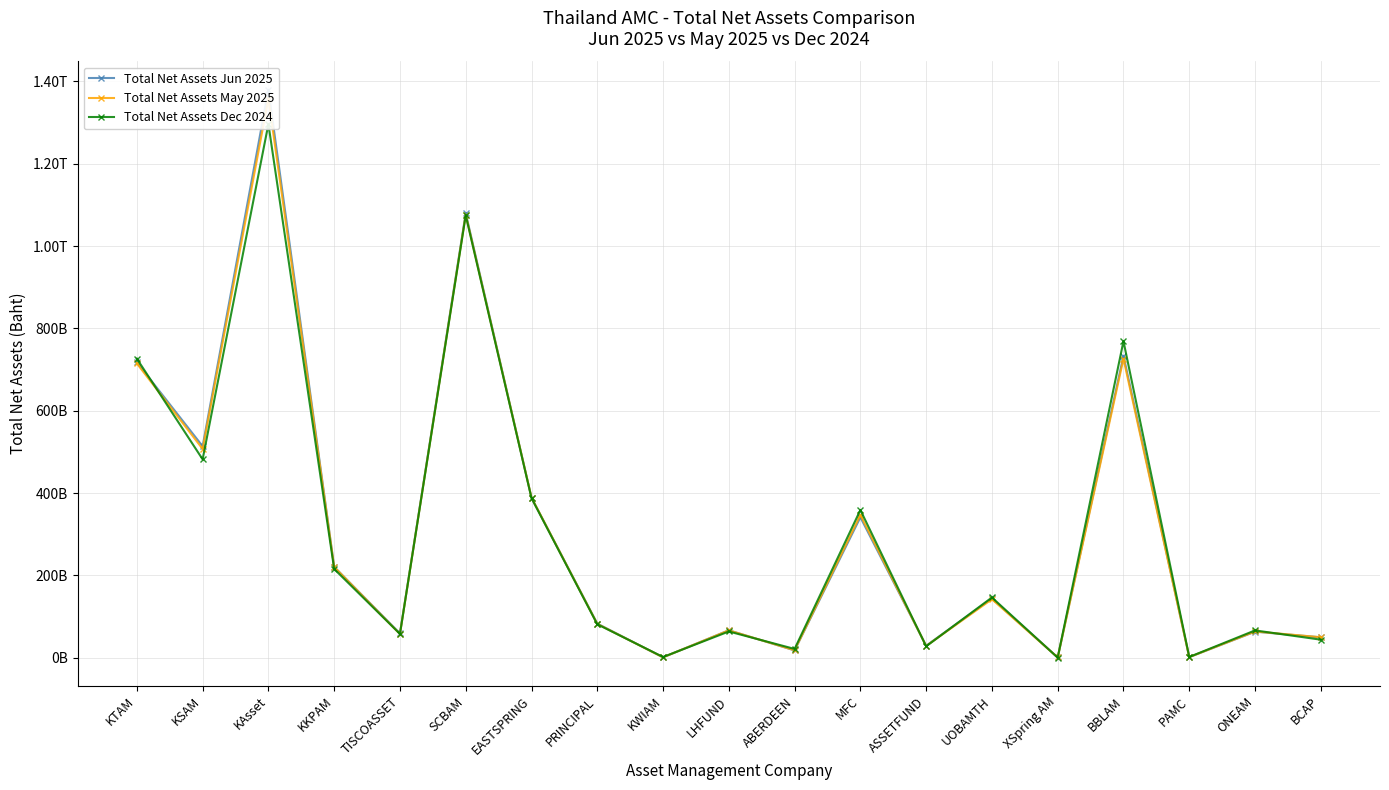

Does the chart display data point markers on the line(s)?

Yes